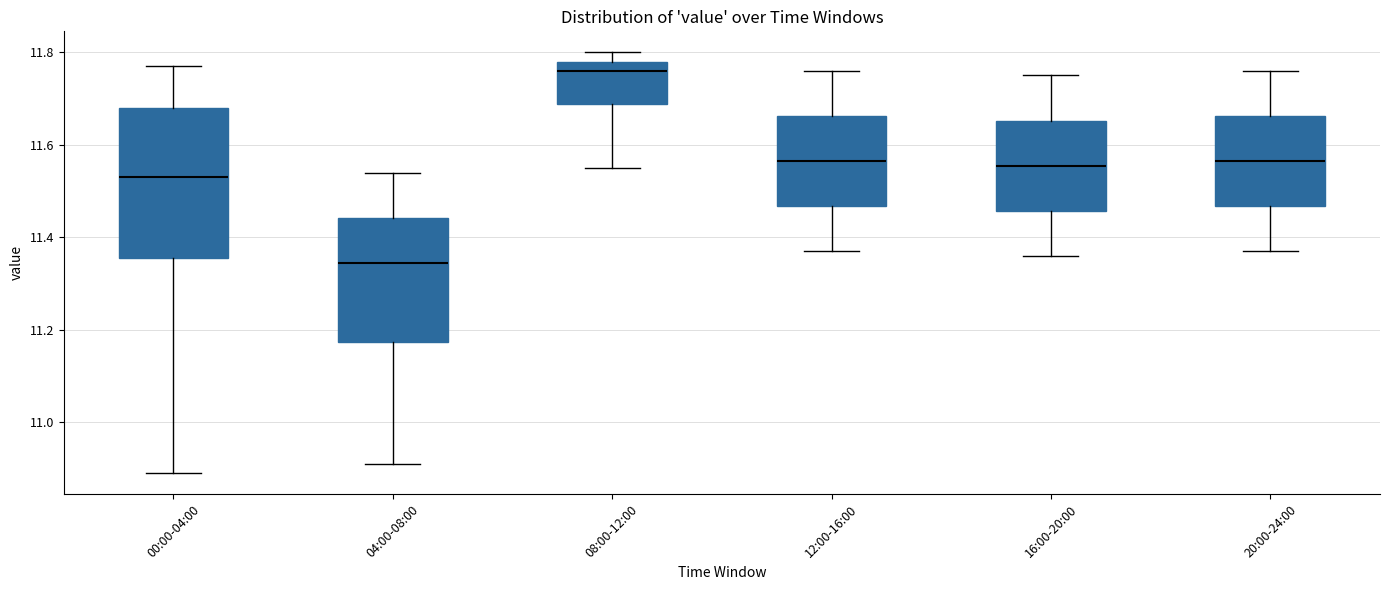

Where does the median line of the box for 00:00-04:00 sit on the y-axis? The values are not printed on the chart, so give them approximately, as read against the axis.

11.54